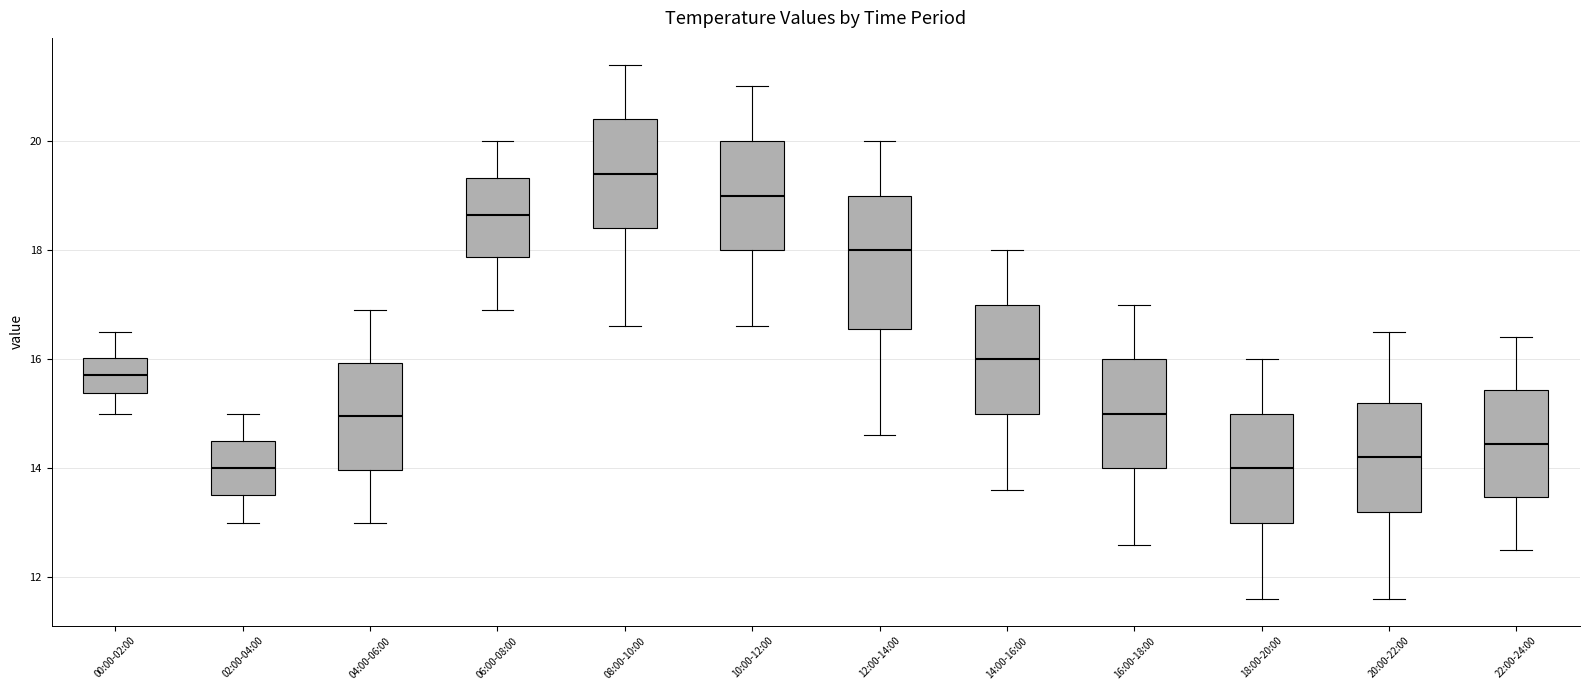

Which box's median line is the highest?

08:00-10:00